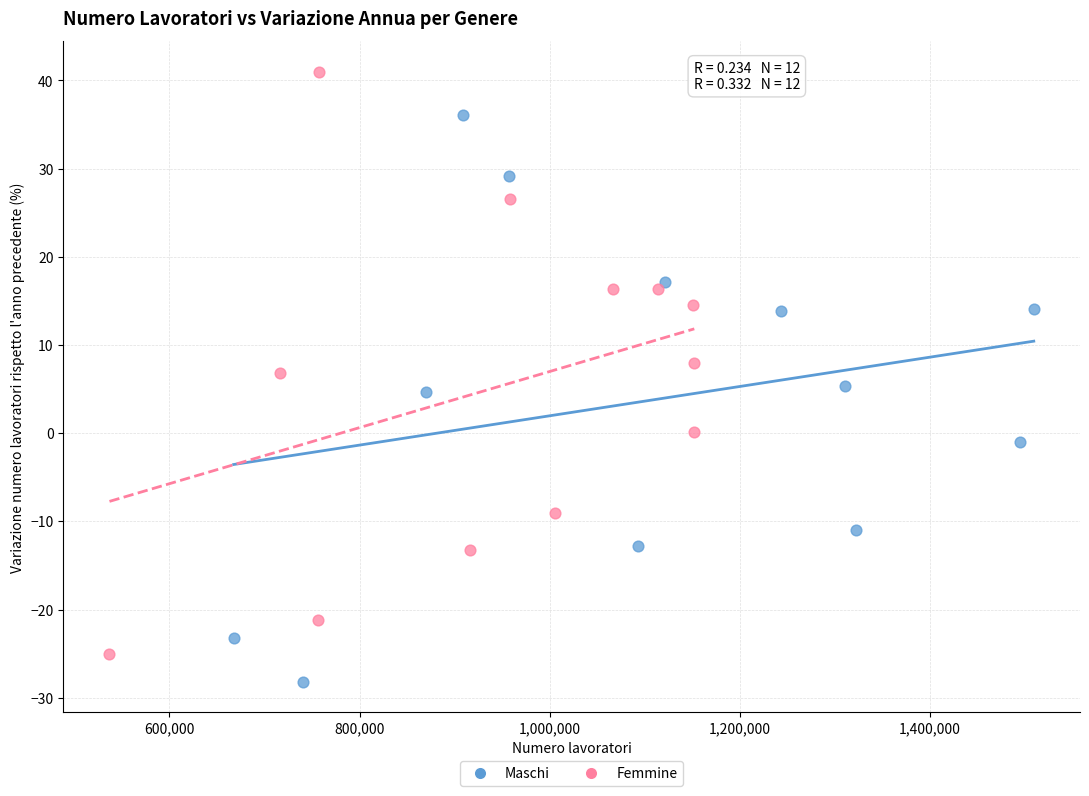

Which series has the largest Y range (max minus min)?

Femmine